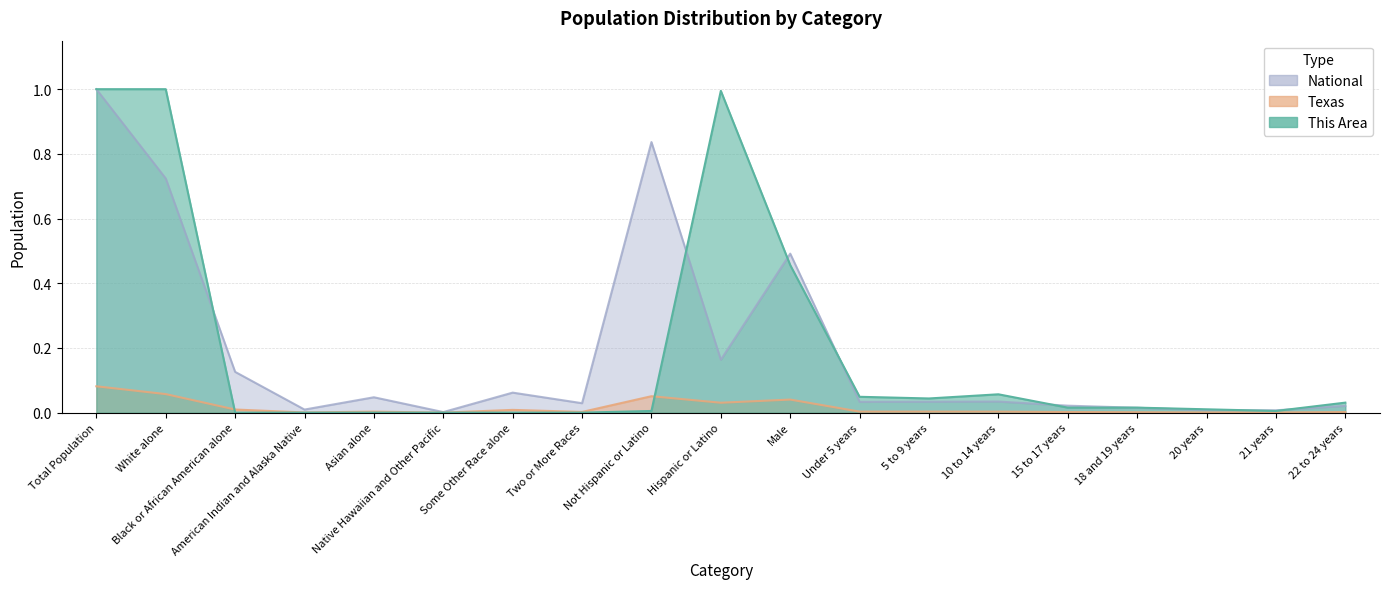

True or false: Texas and National cross at least once.

False